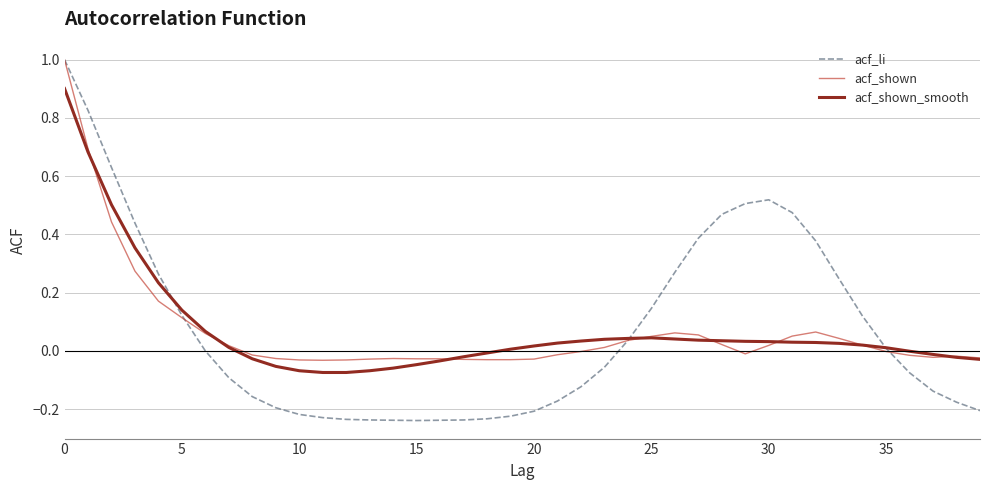

True or false: acf_li and acf_shown intersect in this chart.

True